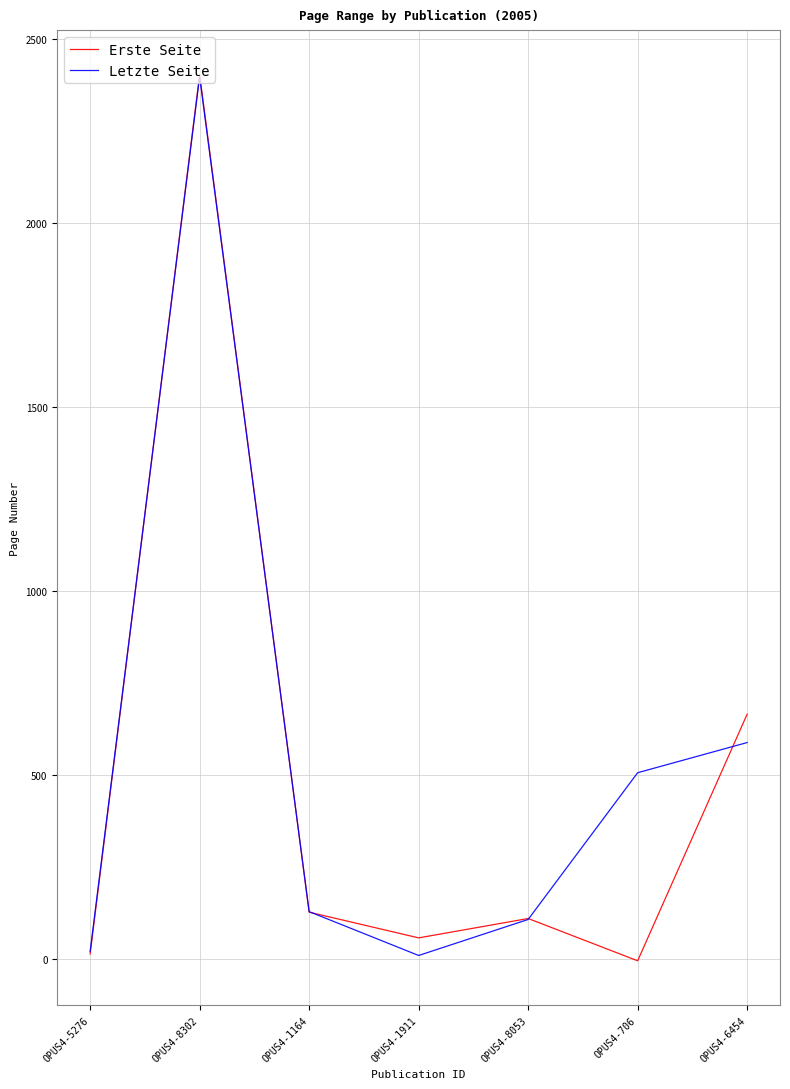

Is this an area chart (filled region under the line)?

No